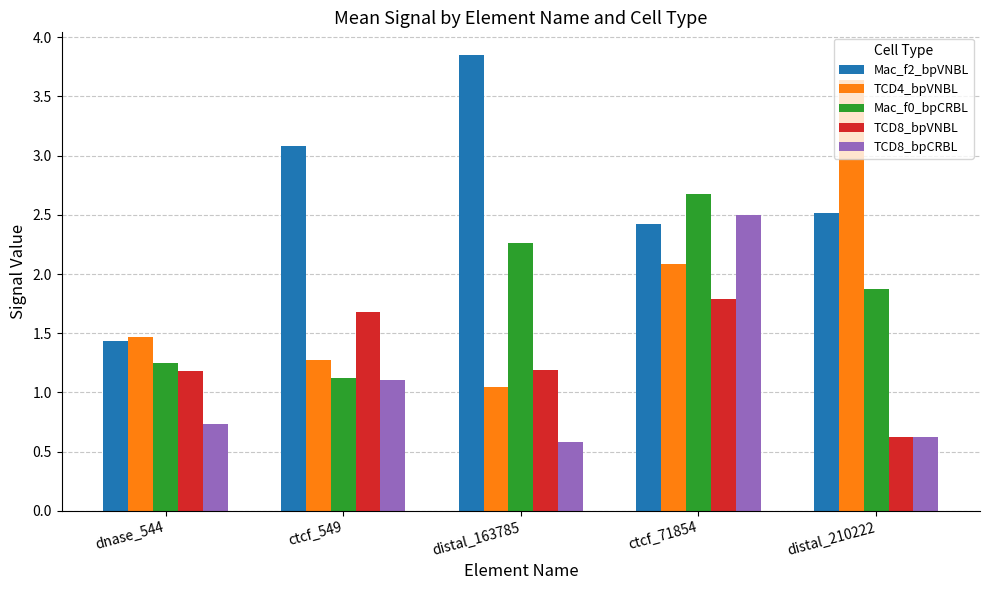

How many bars are there in total?

25